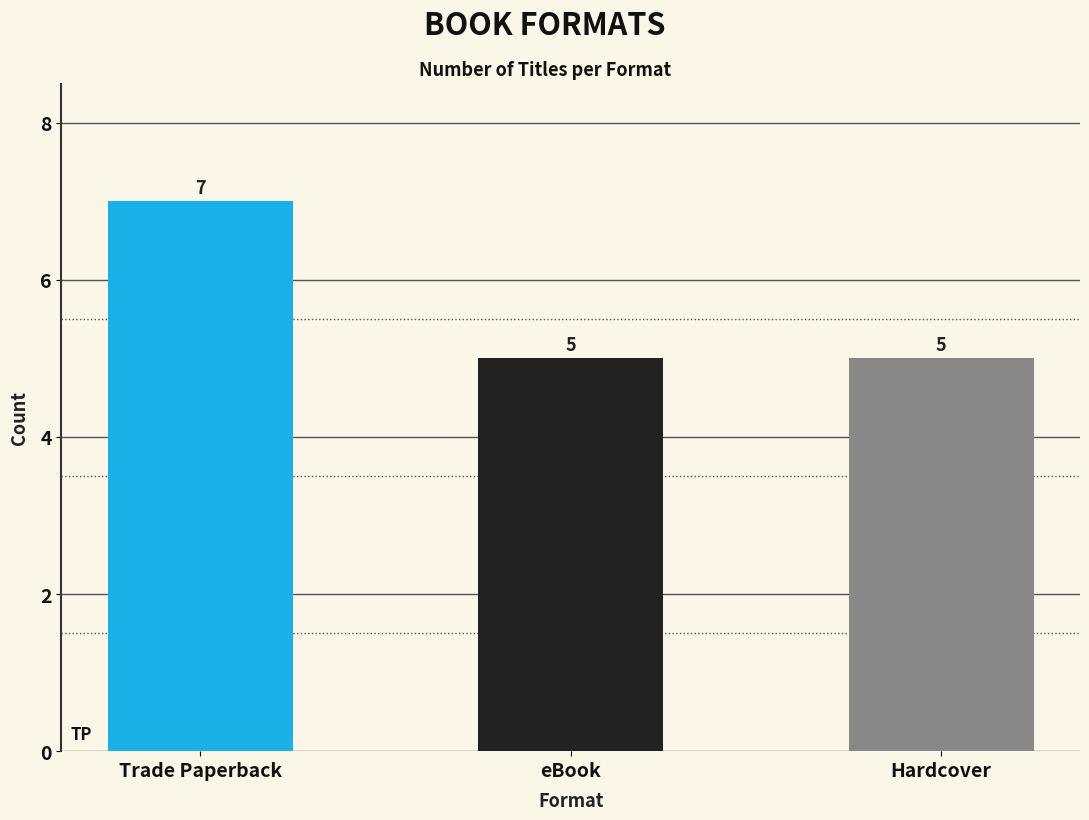

What is the sum of all values?

17